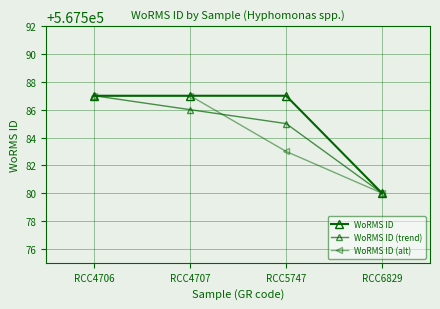

What is the difference between the maximum and minimum values in the WoRMS ID series?

7